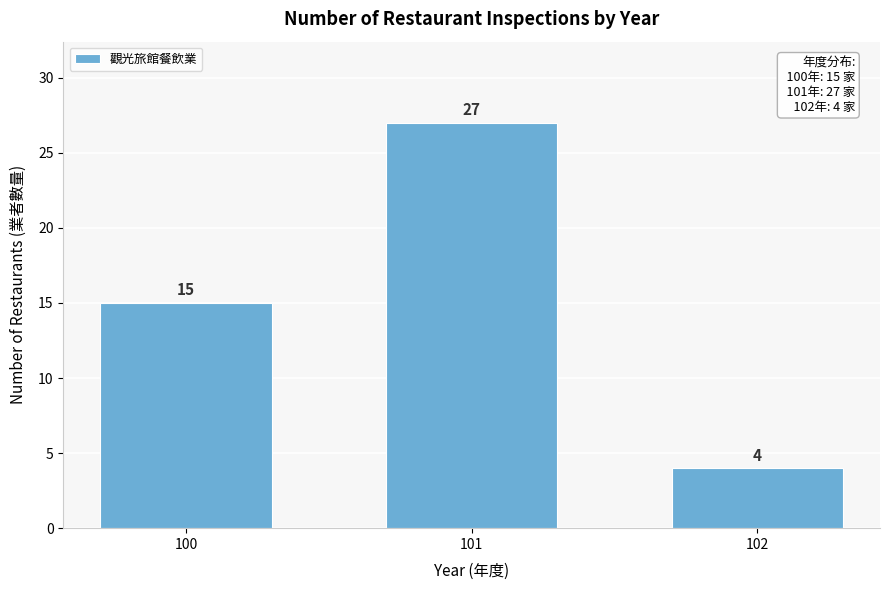

Reading right to left, list all the values displayed in this chart.

102=4	101=27	100=15